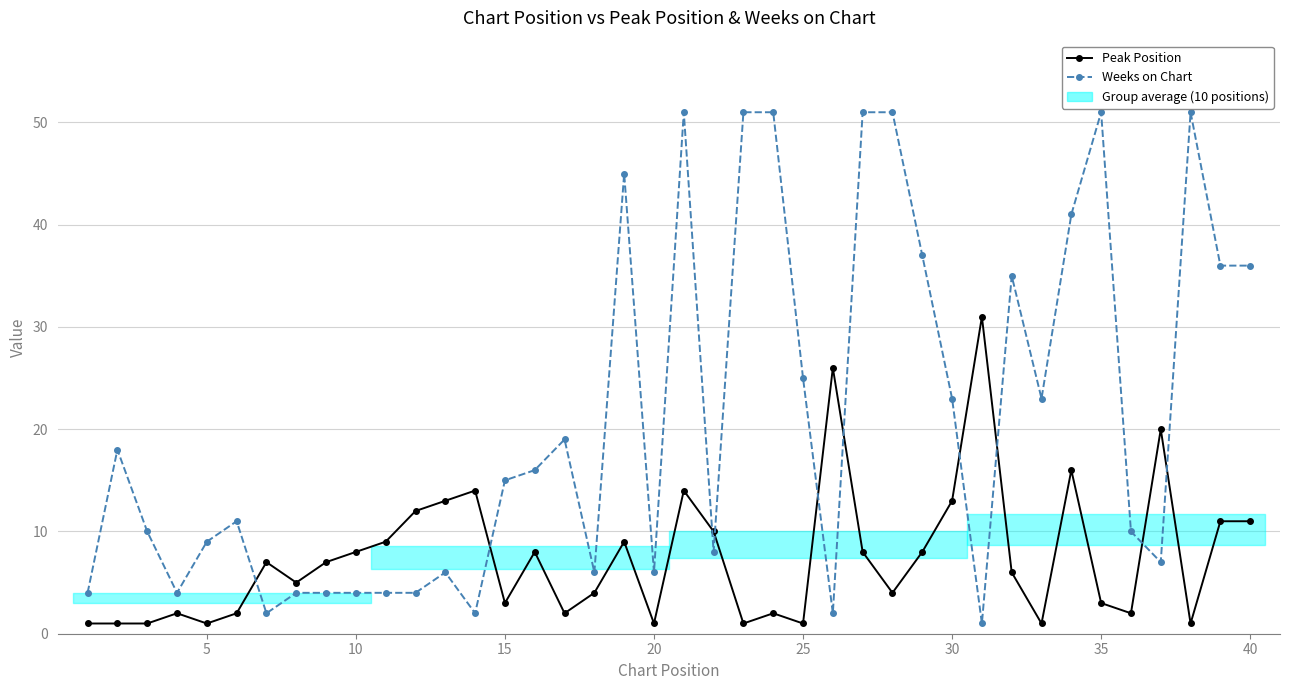

True or false: Peak Position and Weeks on Chart intersect in this chart.

True